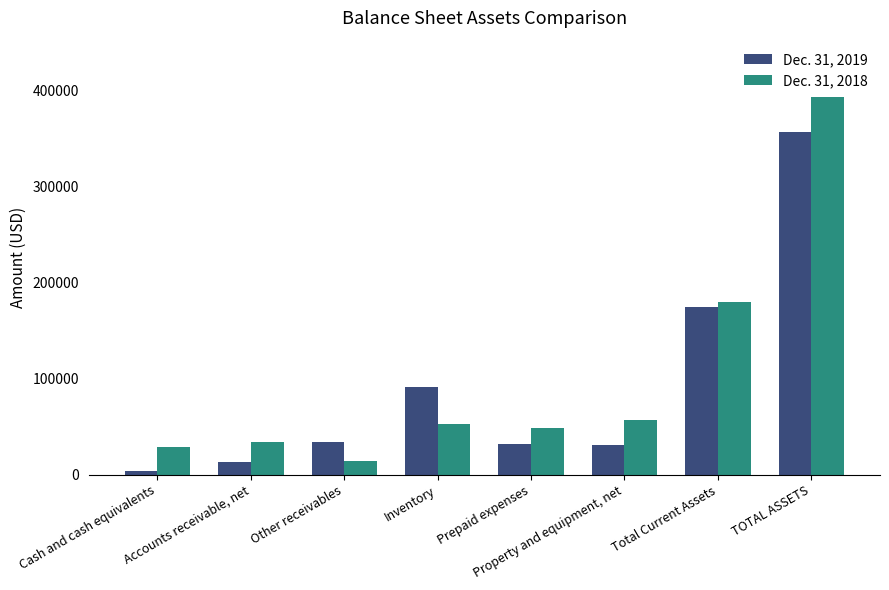

Rank the categories by Dec. 31, 2018 value from highest to lowest.

TOTAL ASSETS, Total Current Assets, Property and equipment, net, Inventory, Prepaid expenses, Accounts receivable, net, Cash and cash equivalents, Other receivables